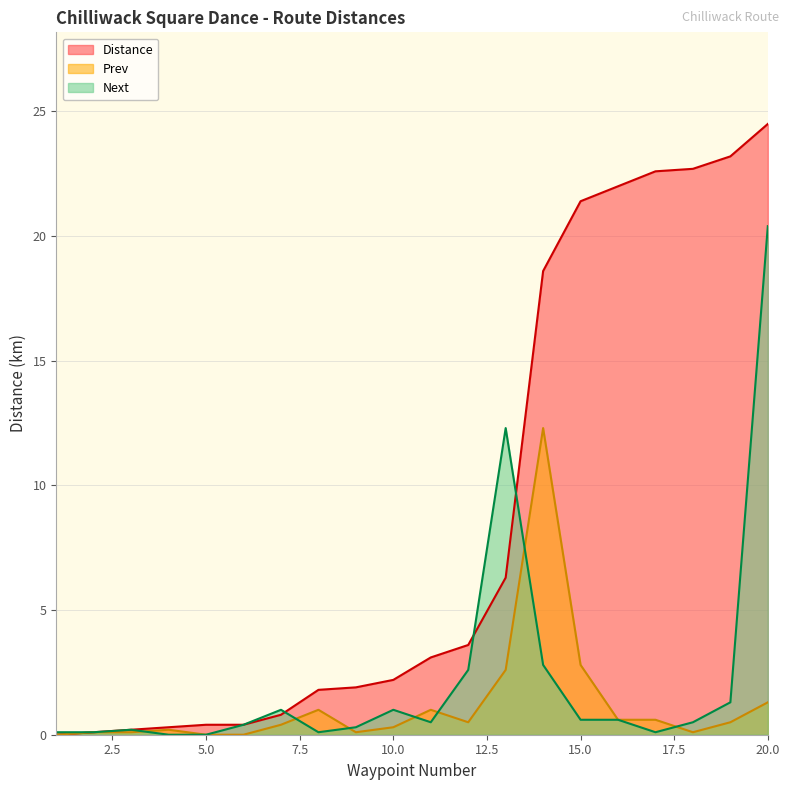

Is the value of Prev at 15.0 greater than the value of Distance at 20.0?

No